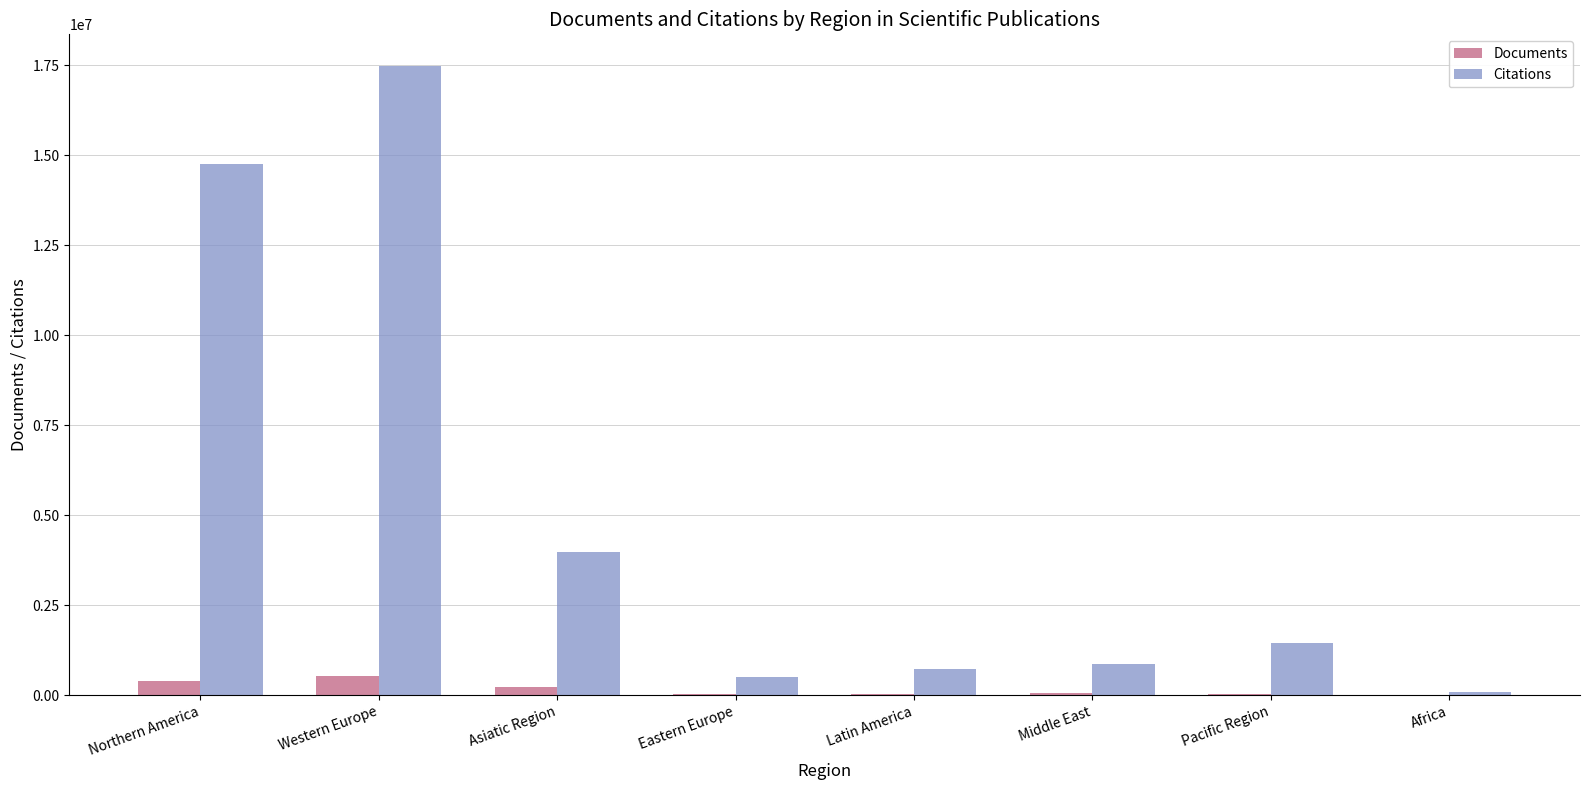

Where does the Documents series first go above 43938?

Northern America